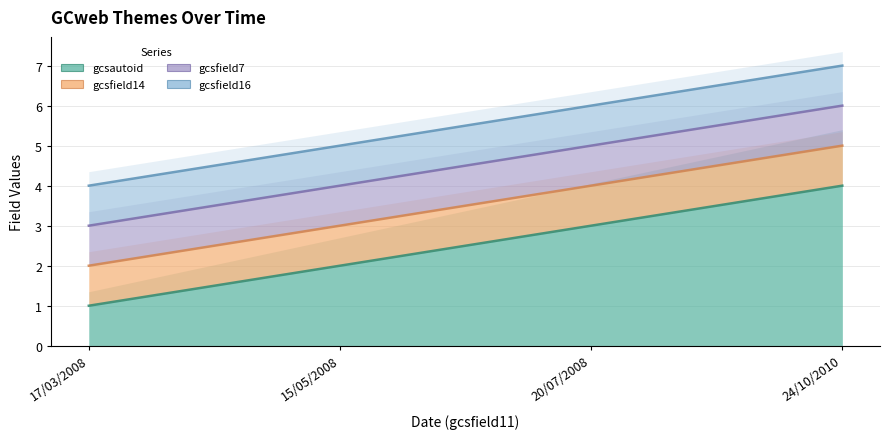

True or false: gcsfield7 and gcsautoid intersect in this chart.

False